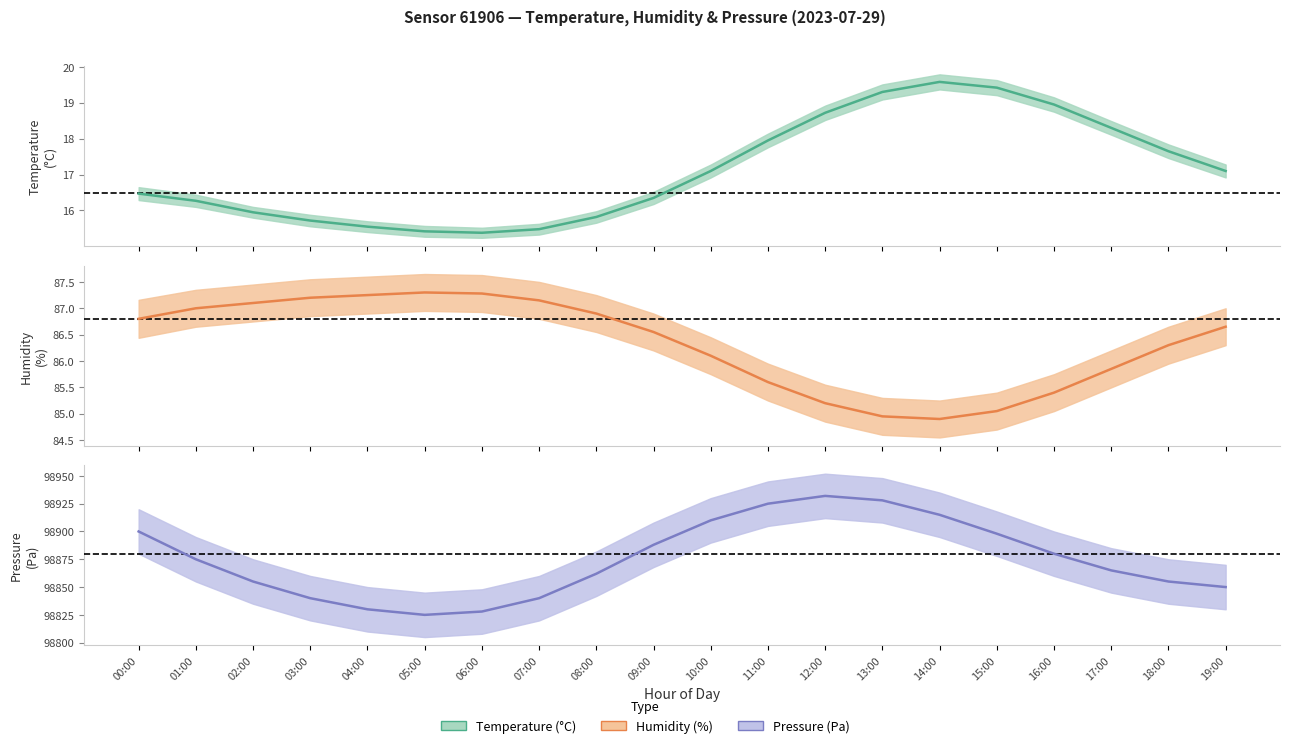

True or false: Pressure (Pa) (center) has more than 1 points higher than both neighbors.

False